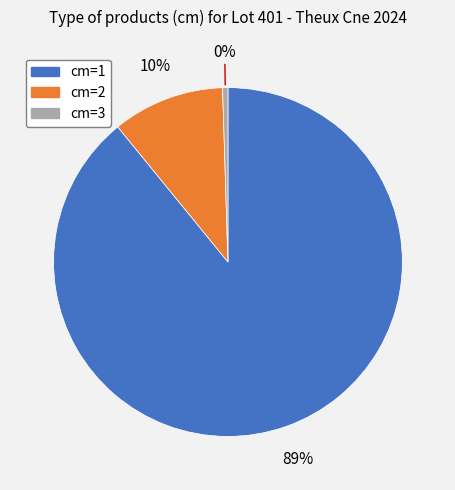

Do cm=1 and cm=3 together represent more than half of the pie?

Yes